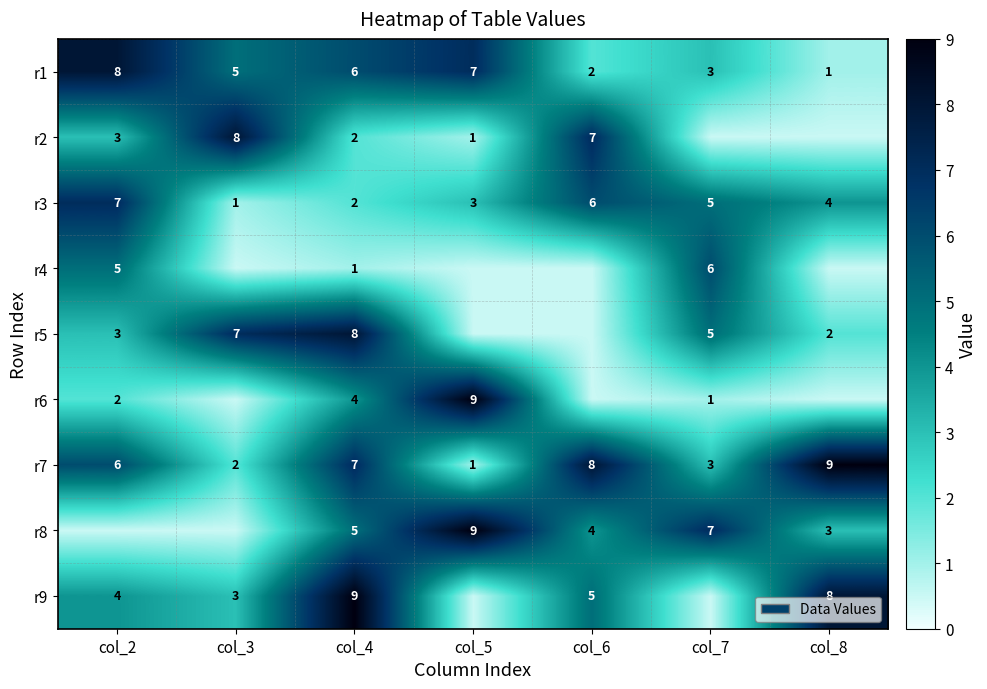

What is the difference between the highest and lowest values at col_4?

8.0